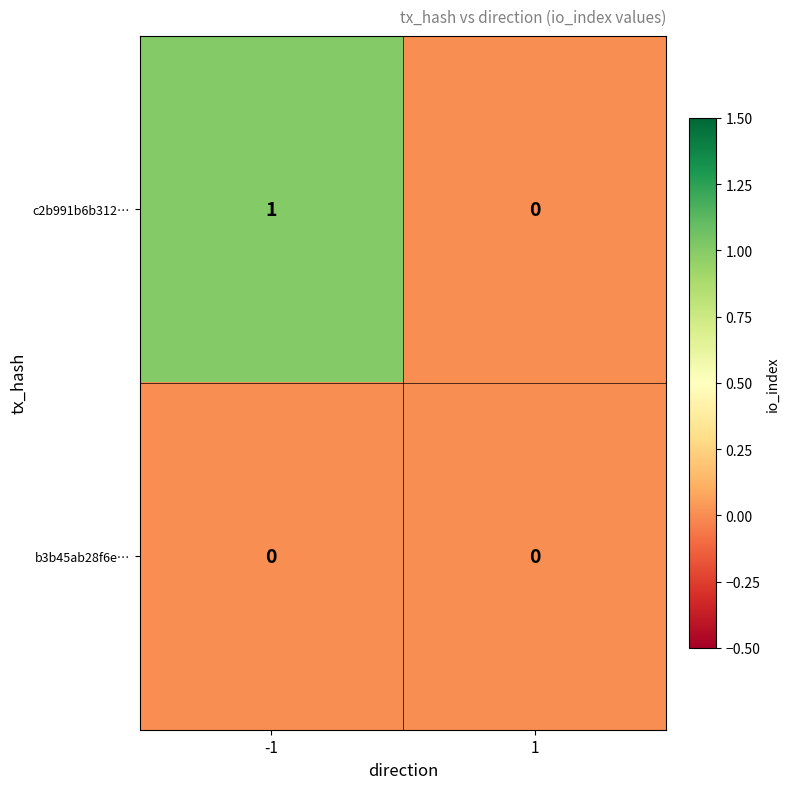

Between -1 and 1, which series saw the biggest shift?

c2b991b6b312…